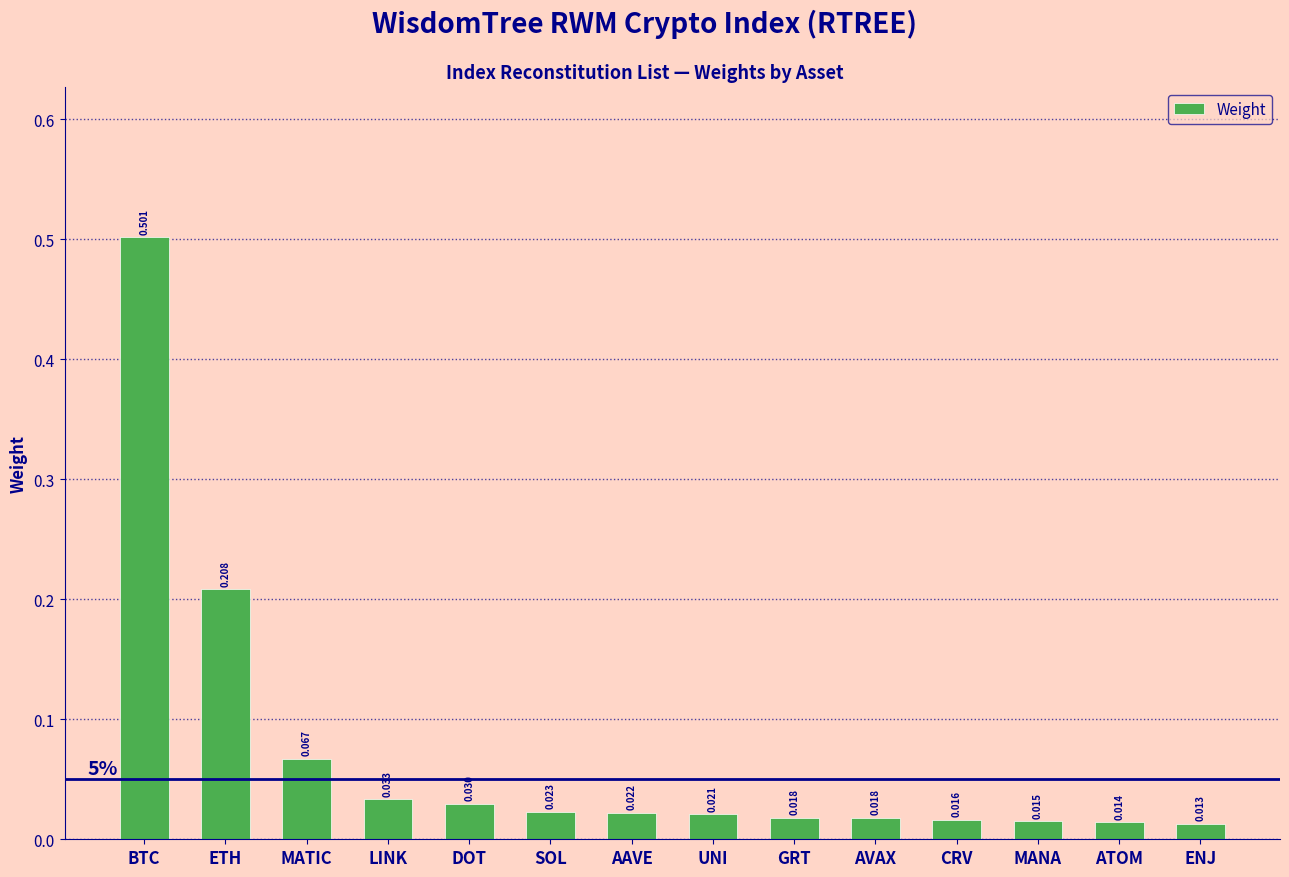

How many series are shown in this chart?

1